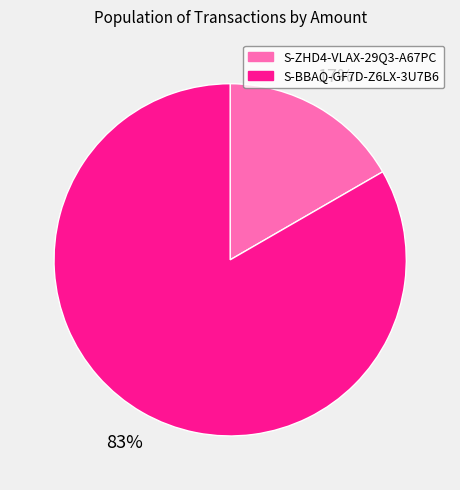

True or false: S-BBAQ-GF7D-Z6LX-3U7B6 accounts for 83% of the total.

True